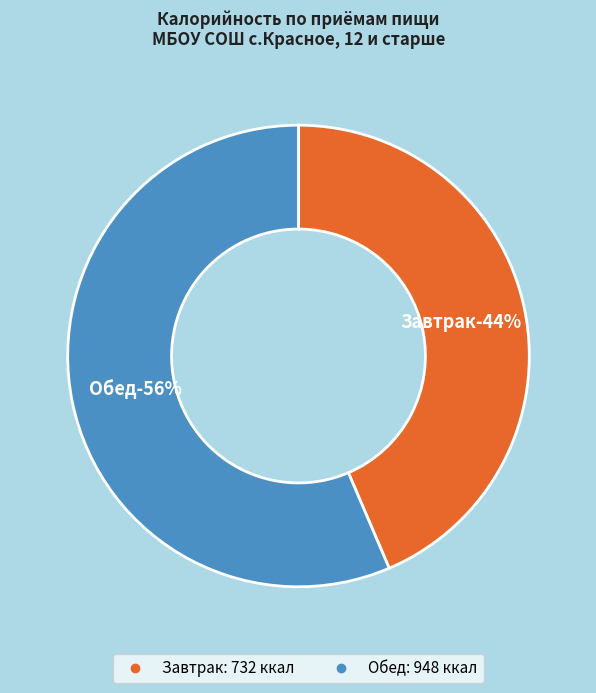

How many segments does this pie chart have?

2